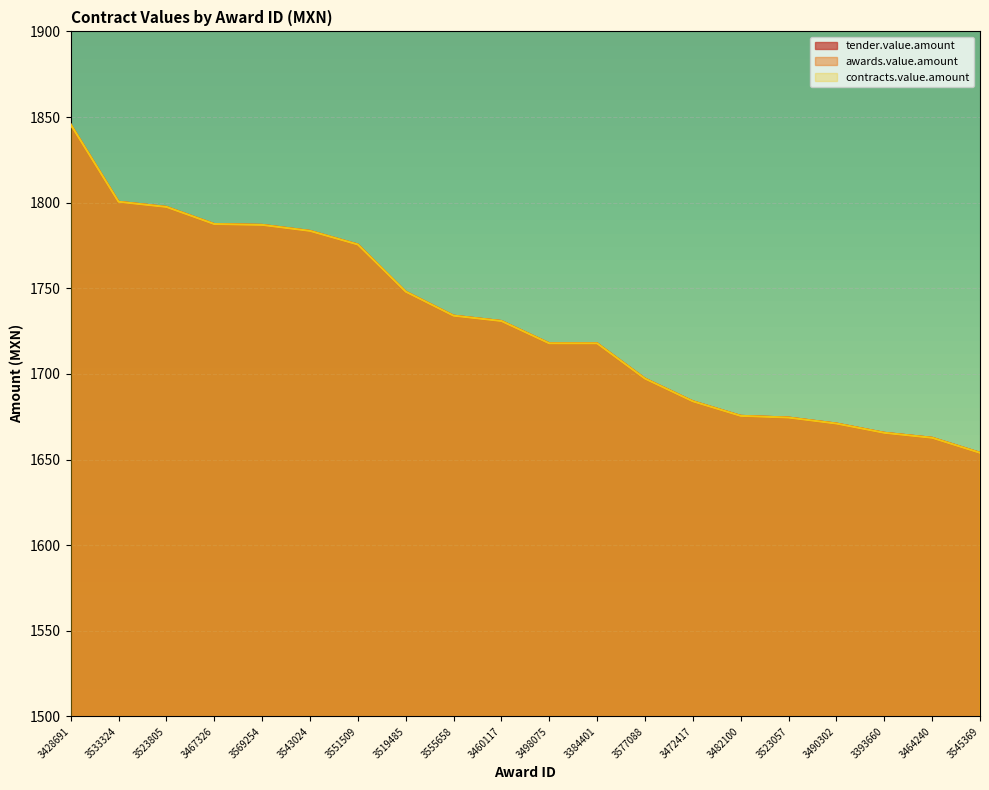

How many lines are shown in the chart?

3